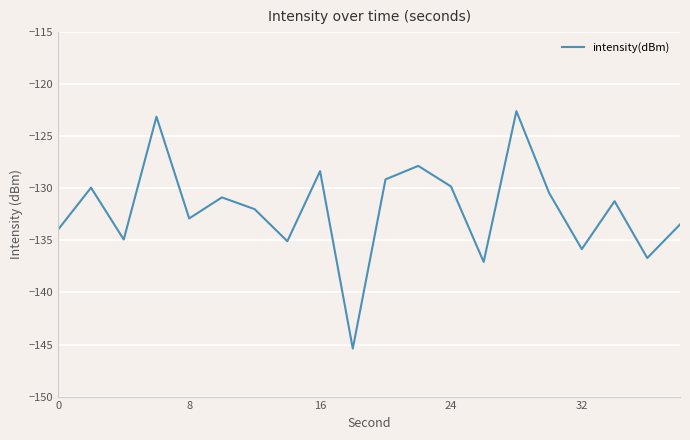

What is the average value?

-132.0